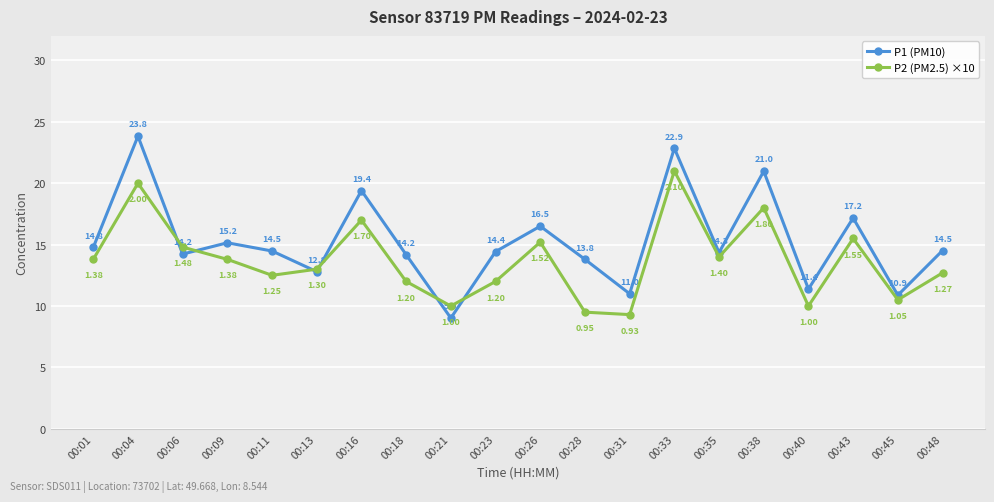

Which series has the largest total across all categories?

P1 (PM10)